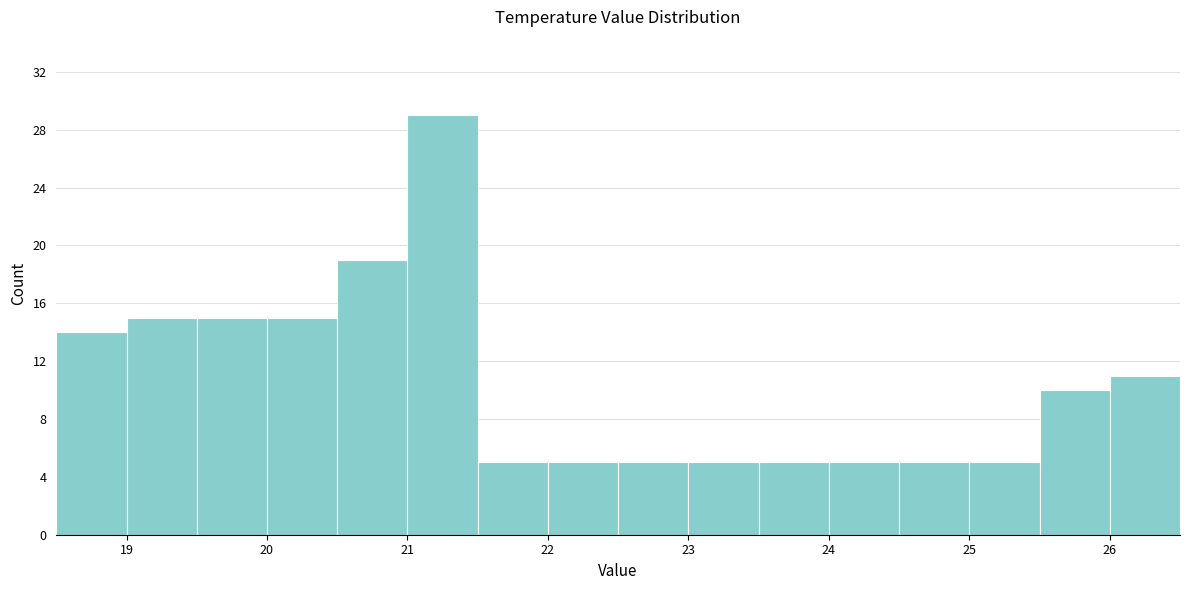

How tall is the bar that spans 18.5 to 19.0 on the x-axis? The values are not printed on the chart, so give them approximately, as read against the axis.

14